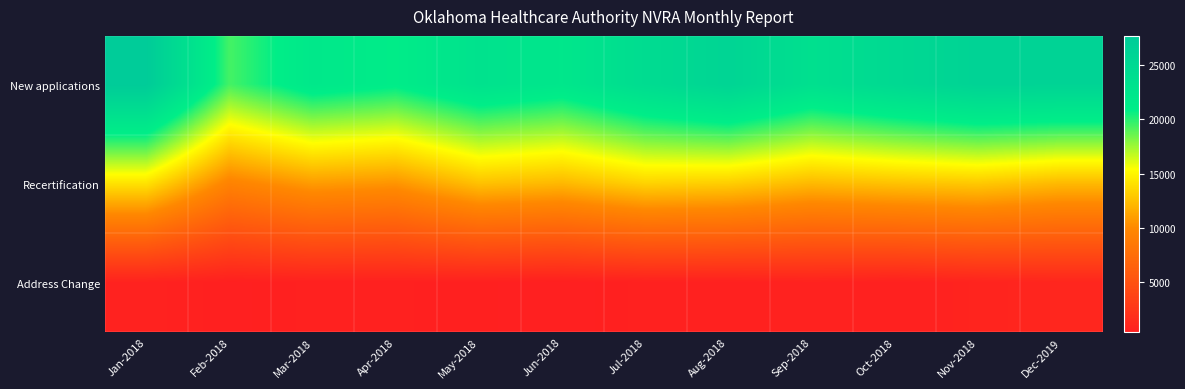

What is the difference between the highest and lowest values at May-2018?

22600